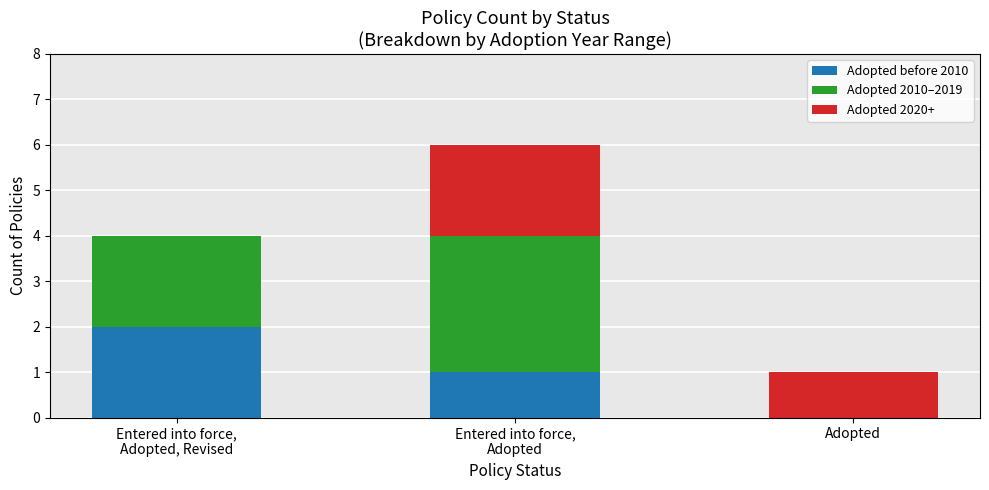

How many positive values does the Adopted before 2010 series have?

2